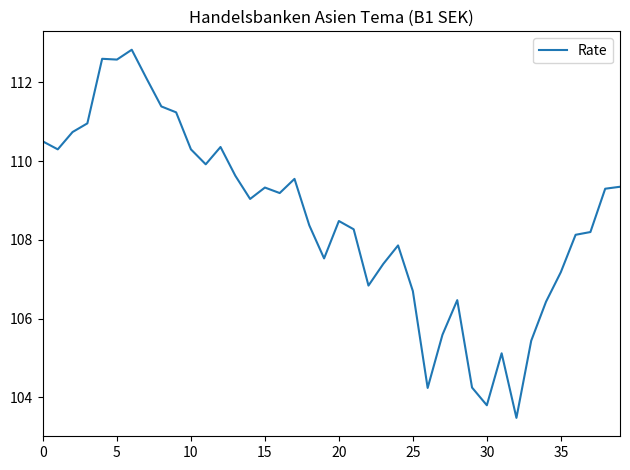

What is the greatest value displayed?

112.8